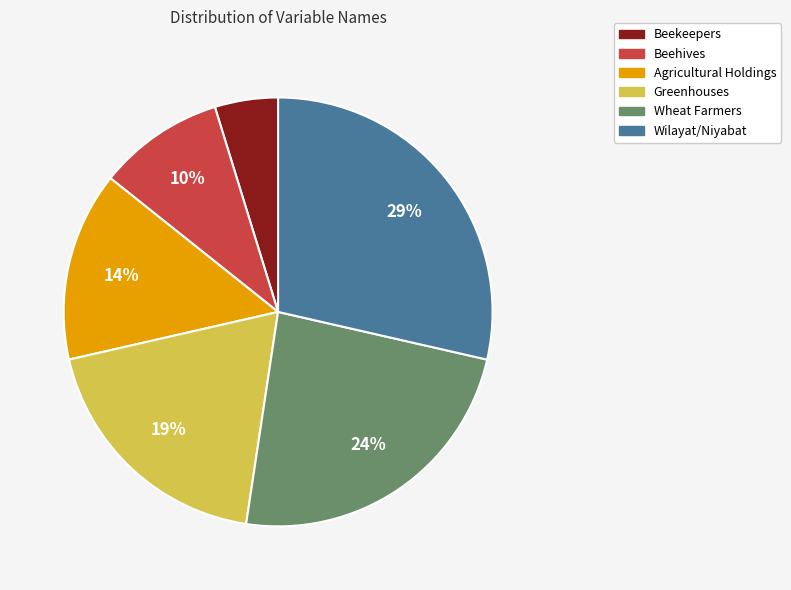

What percentage is the Greenhouses slice, to the nearest percent?

19%